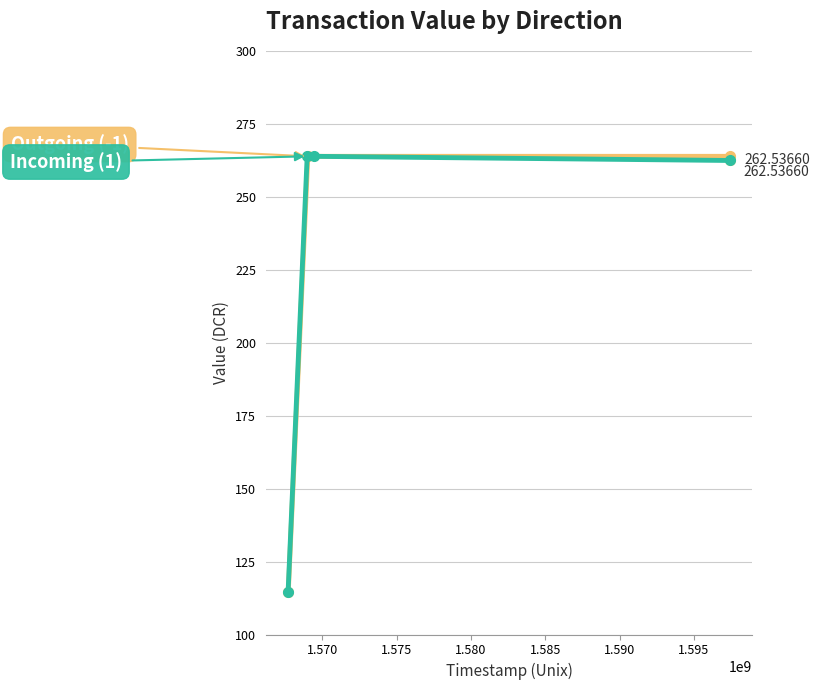

At how many categories does at least one series exceed 159?

3